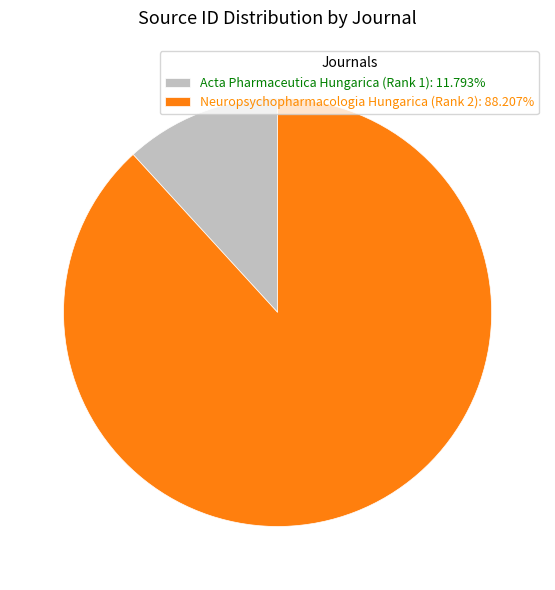

How many slices are in this pie chart?

2